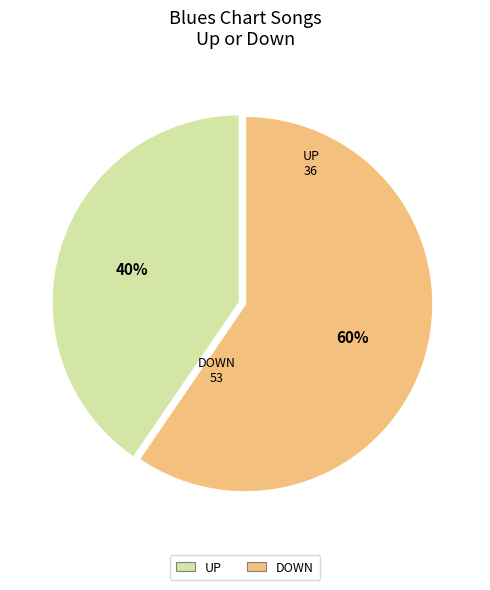

To the nearest percent, what is the average slice percentage?

50%